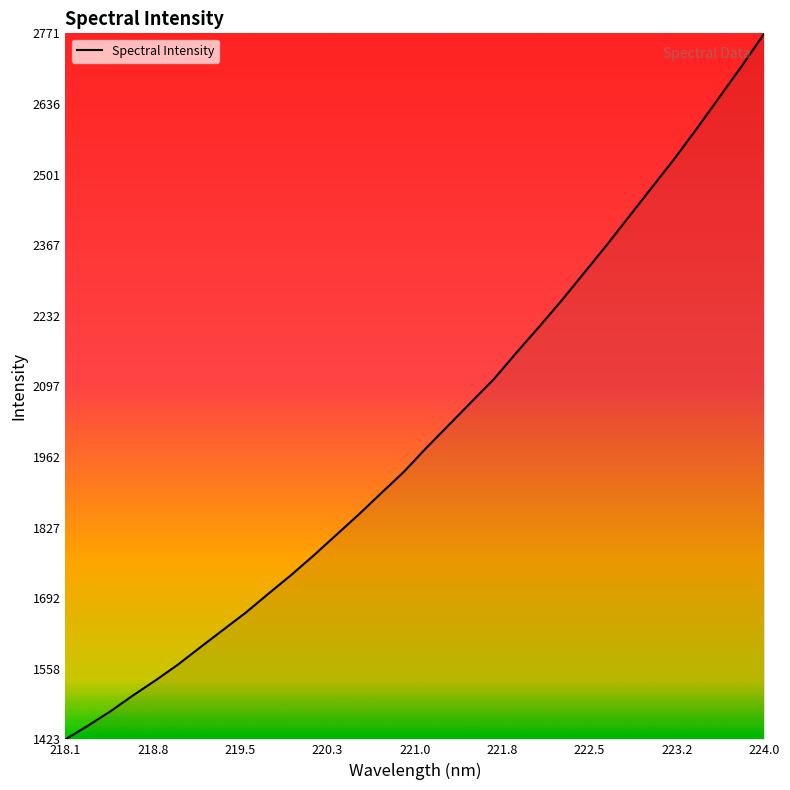

What is the greatest value displayed?

2771.1